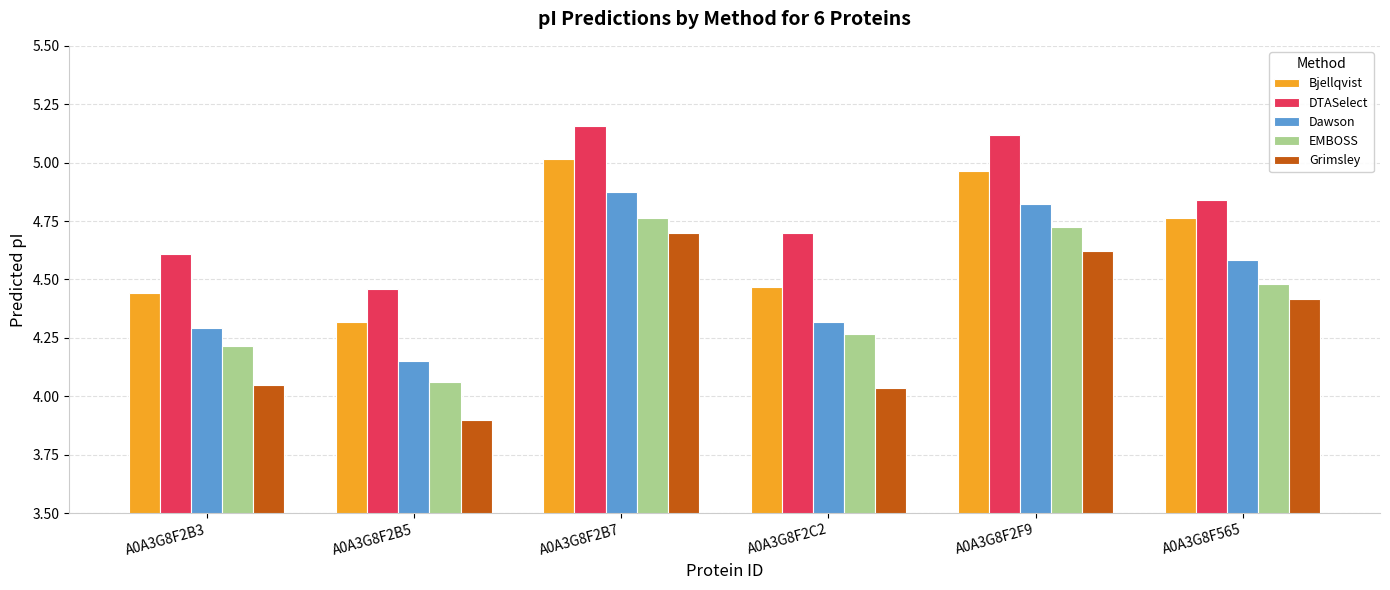

What is the sum of all Grimsley values?

25.7